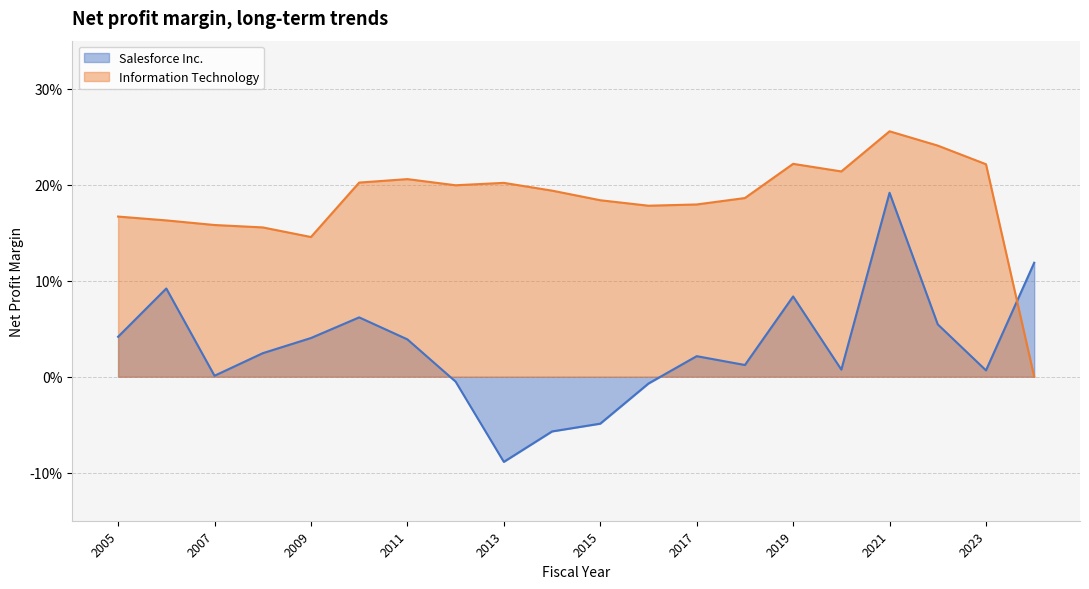

How many lines are shown in the chart?

2